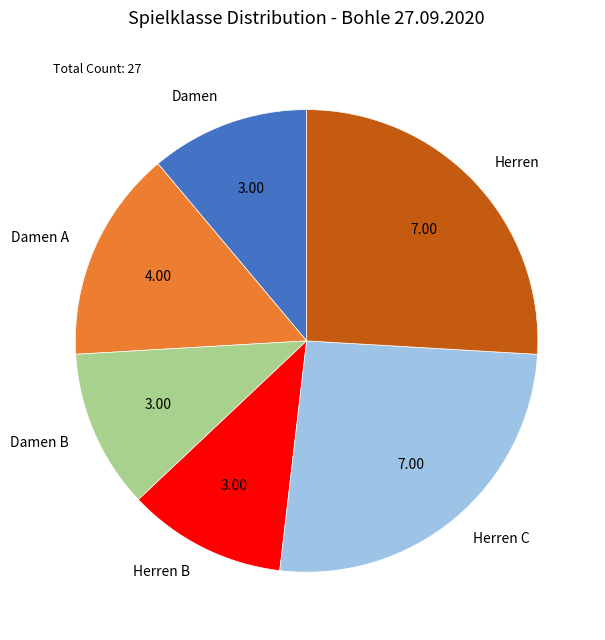

Approximately how many times larger is the value at Damen B compared to Herren B?

1.0